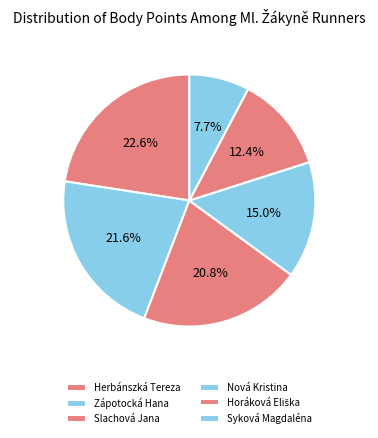

To the nearest percent, what is the average slice percentage?

17%